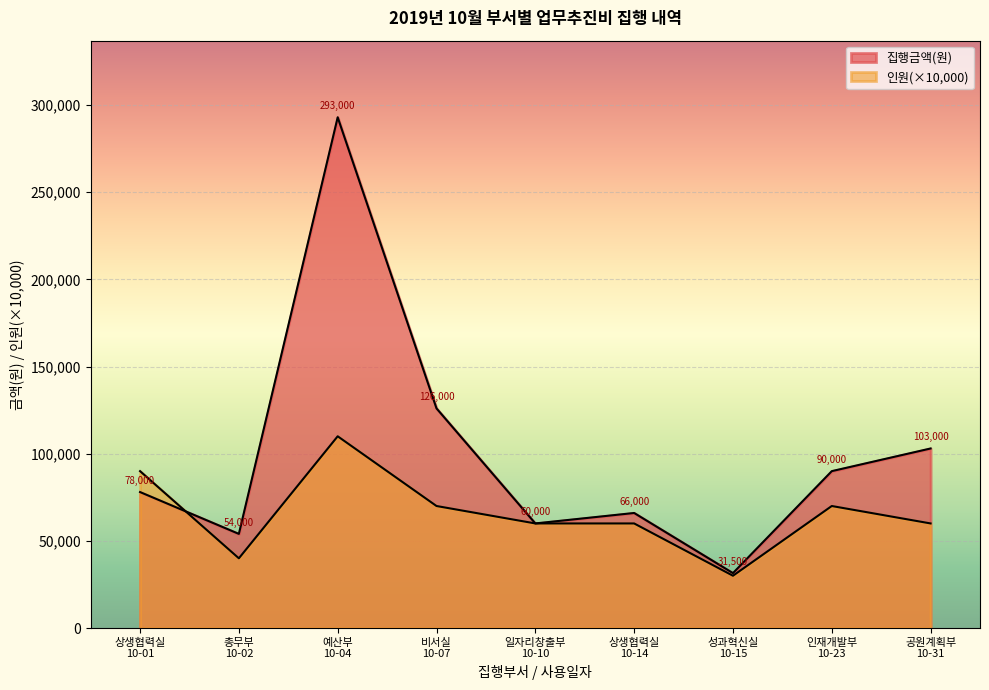

What is the maximum value shown in the chart?

293000